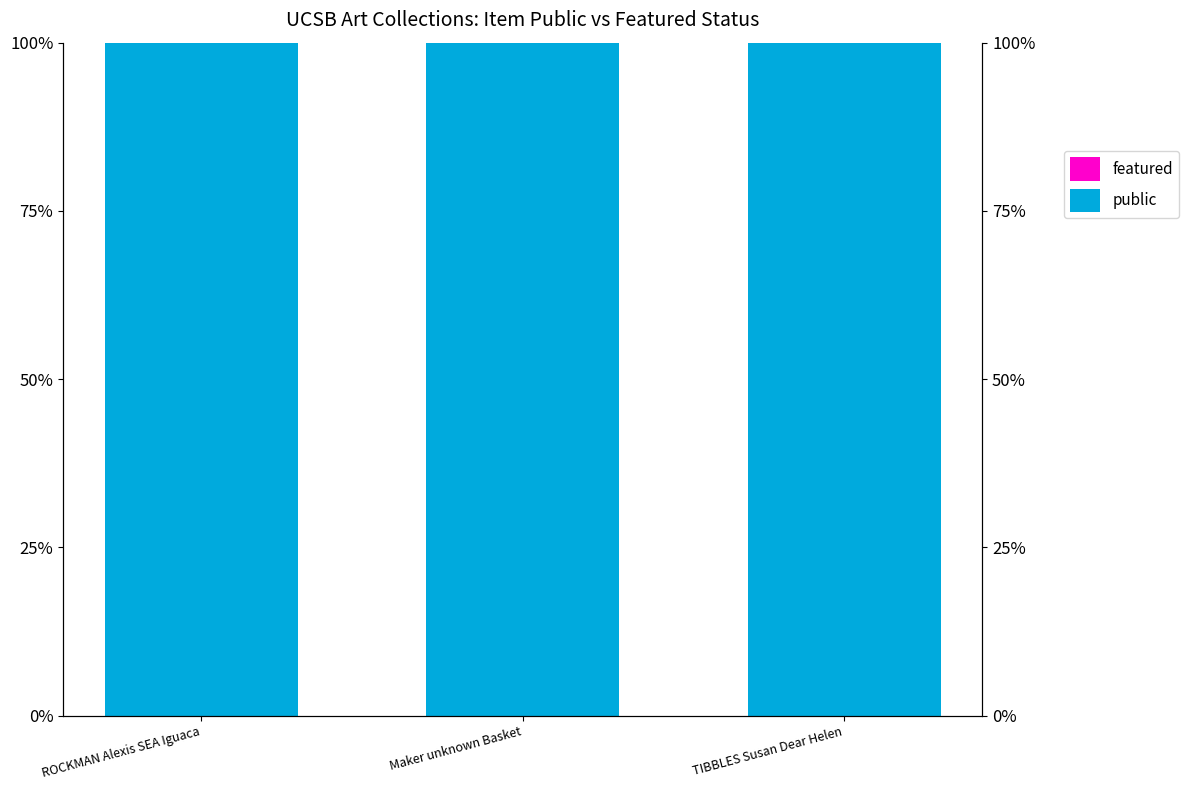

What is the average value of the public series?

100